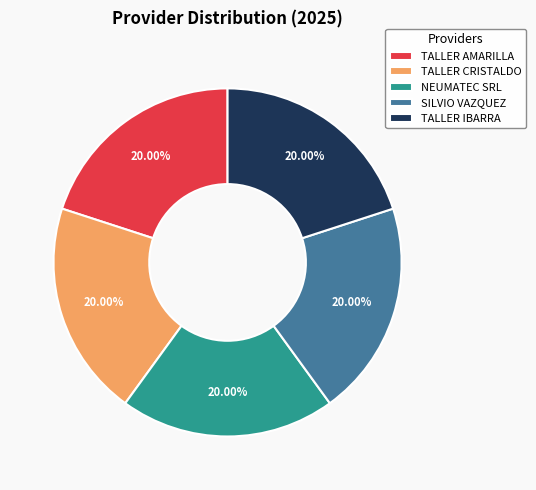

True or false: TALLER IBARRA accounts for 20% of the total.

True